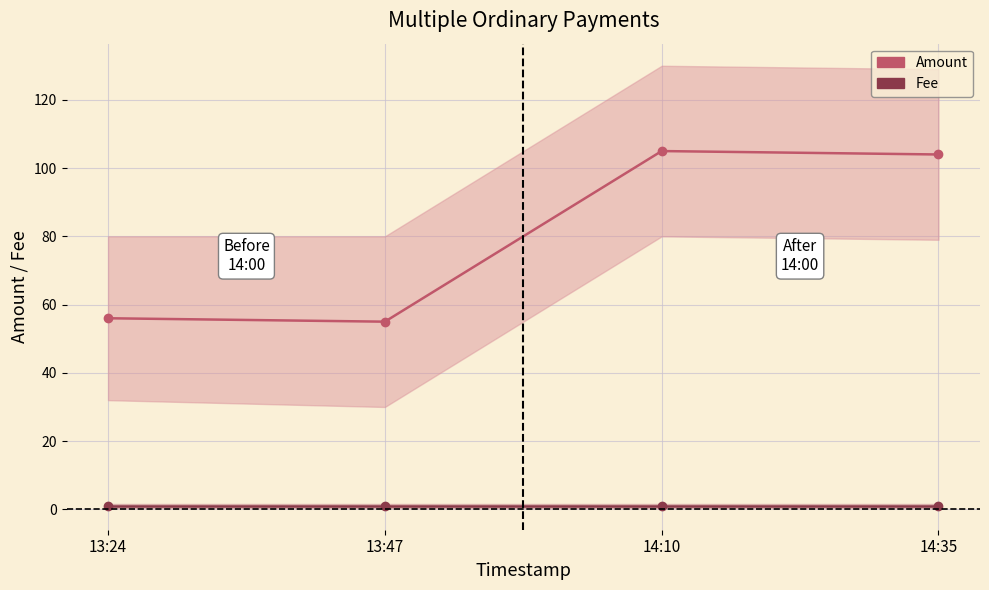

What is the lowest value of the Amount series?

55